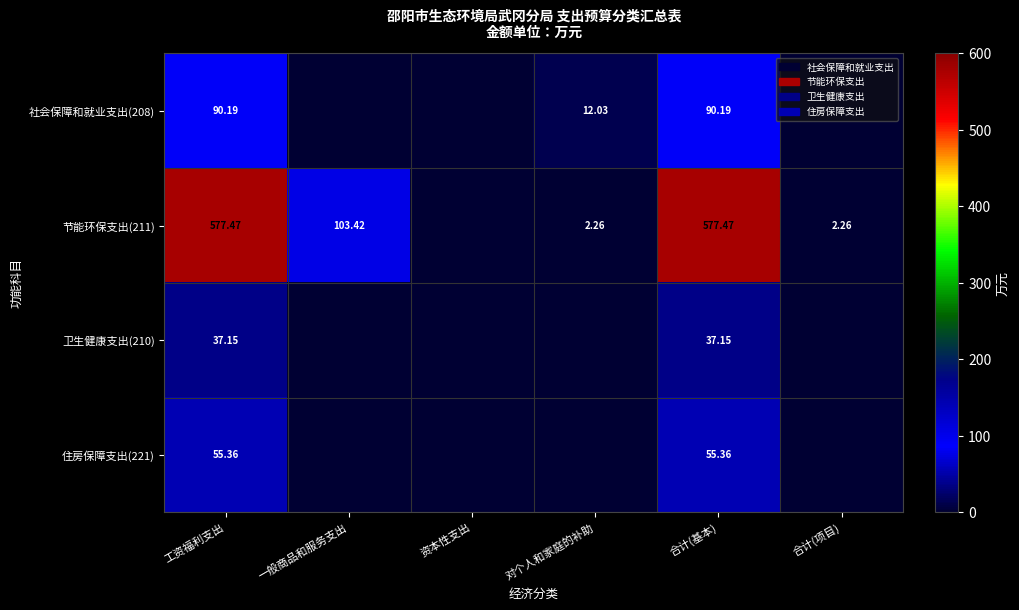

Is the value of 卫生健康支出(210) at 合计(基本) greater than the value of 住房保障支出(221) at 合计(基本)?

No